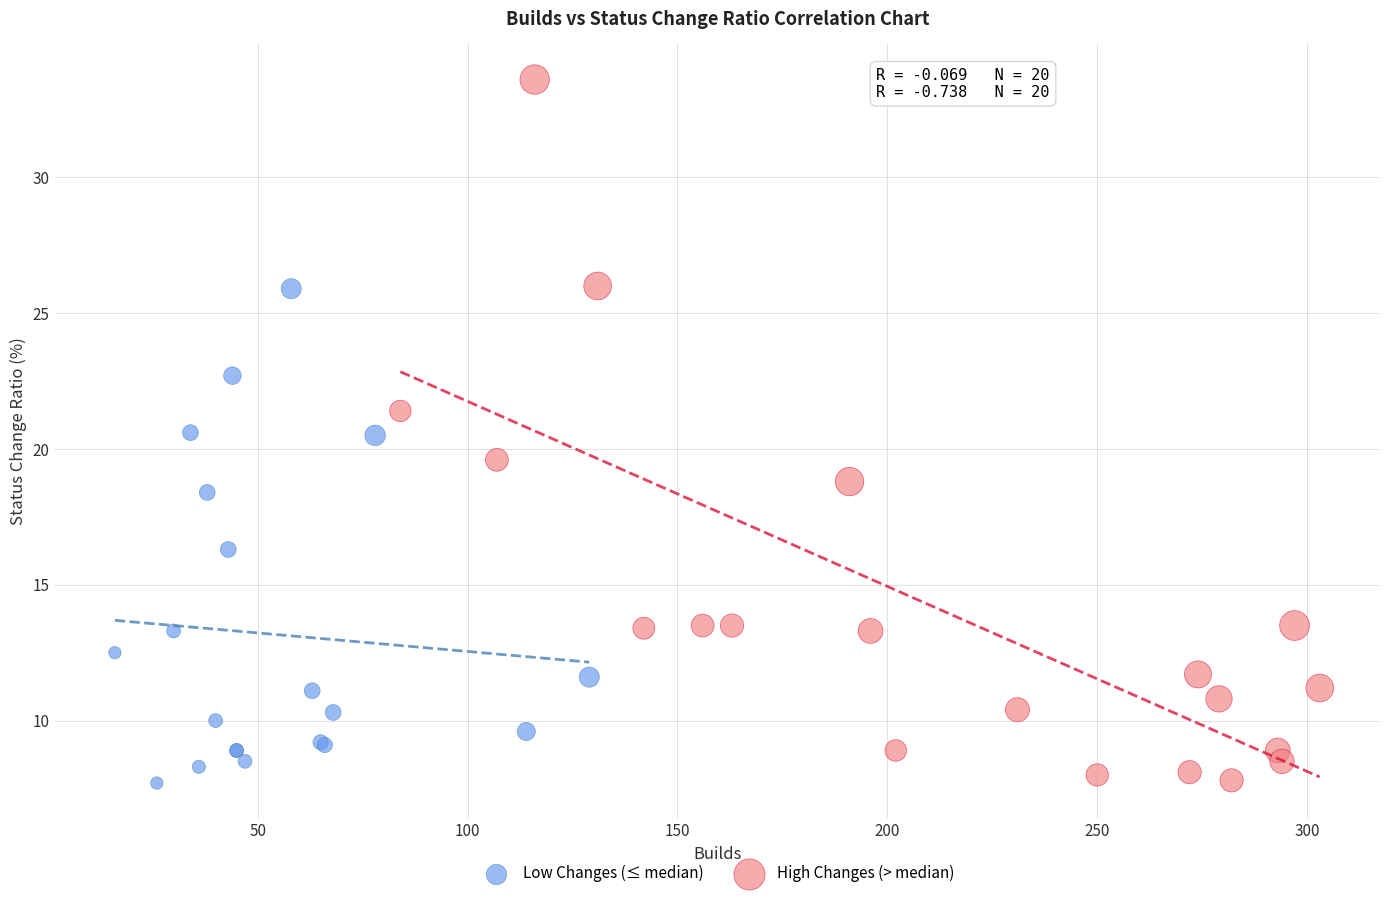

Which series has the largest Y range (max minus min)?

High Changes (> median)